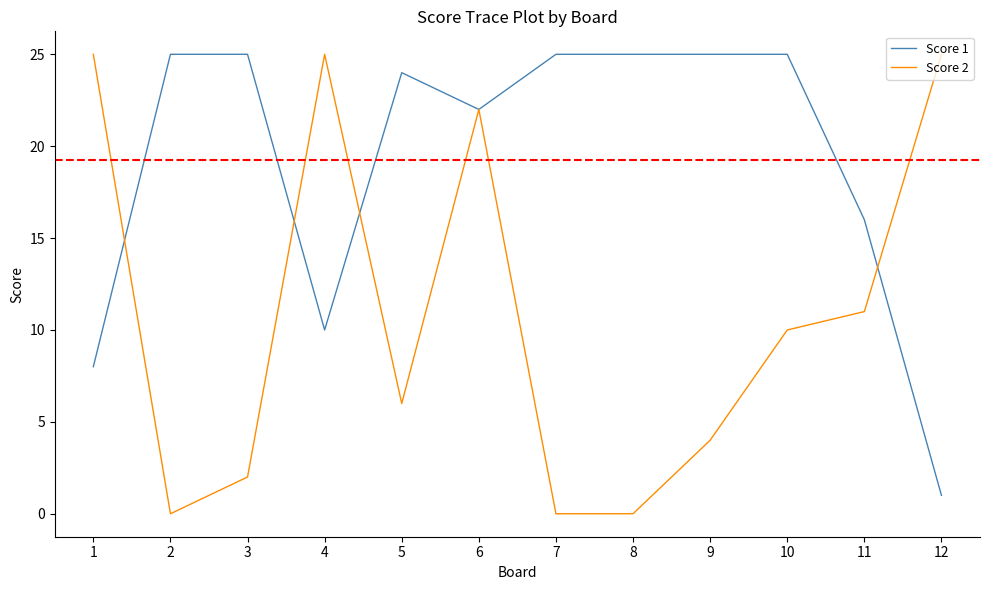

Where is Score 2 nearest to the value 12?

11